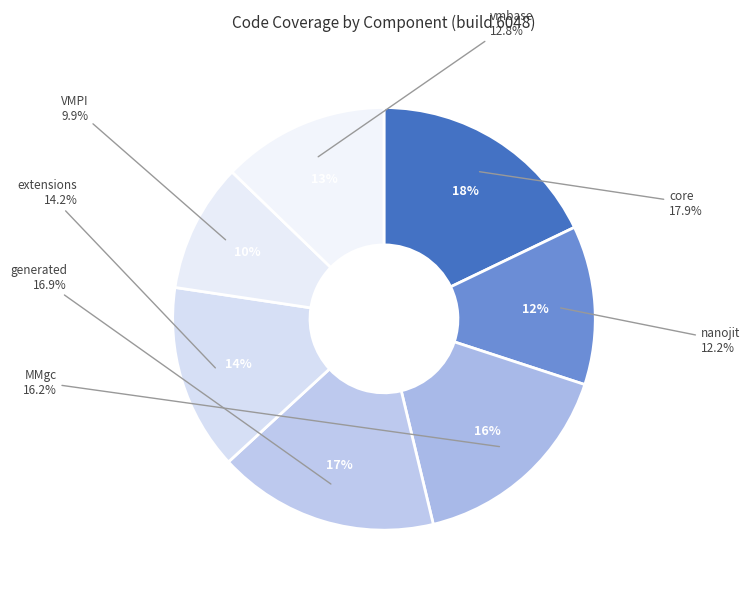

To the nearest percent, what is the average slice percentage?

14%